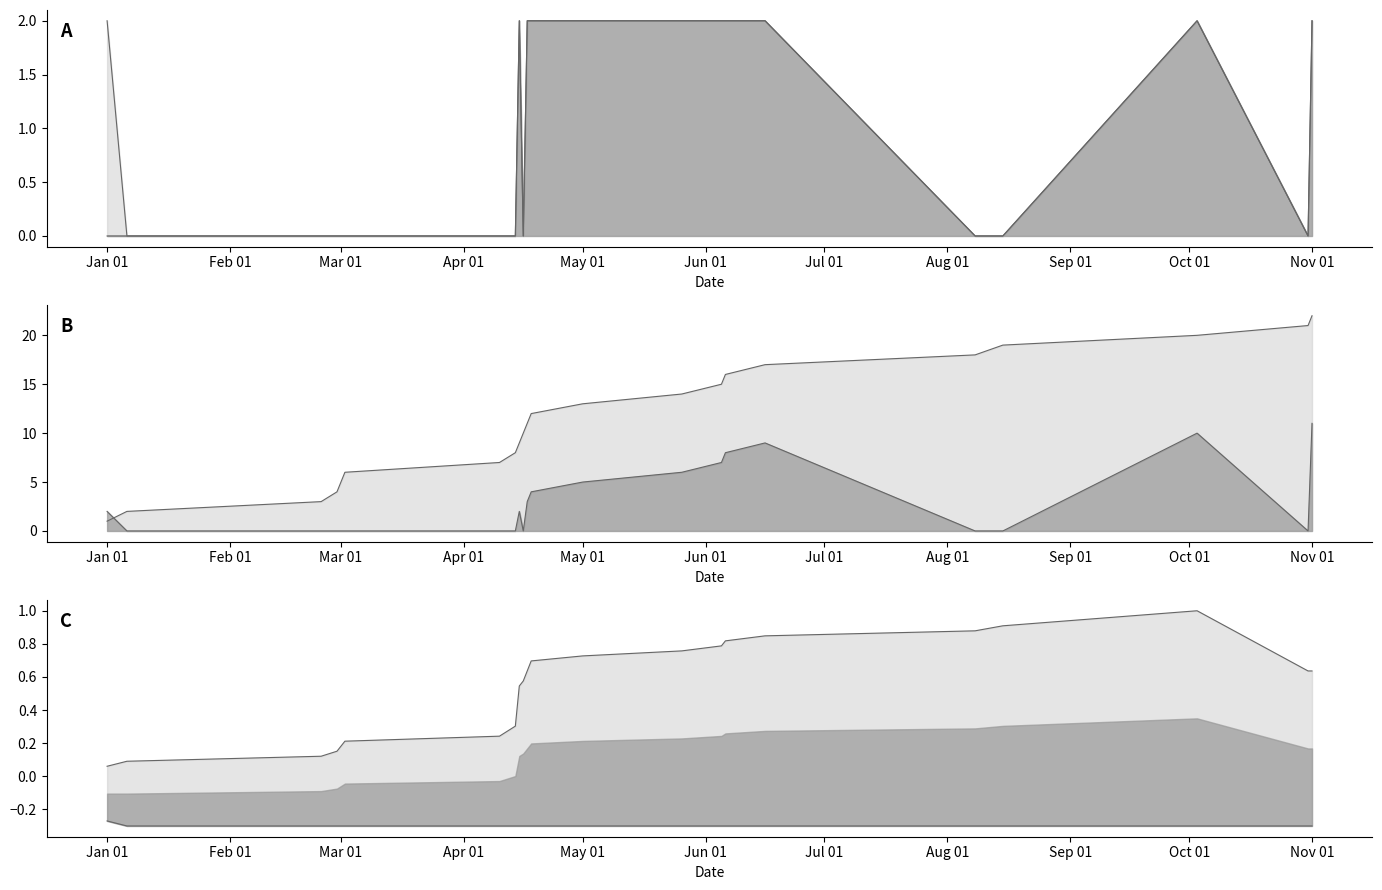

At which category does the chart reach its peak across all series?

Nov 01